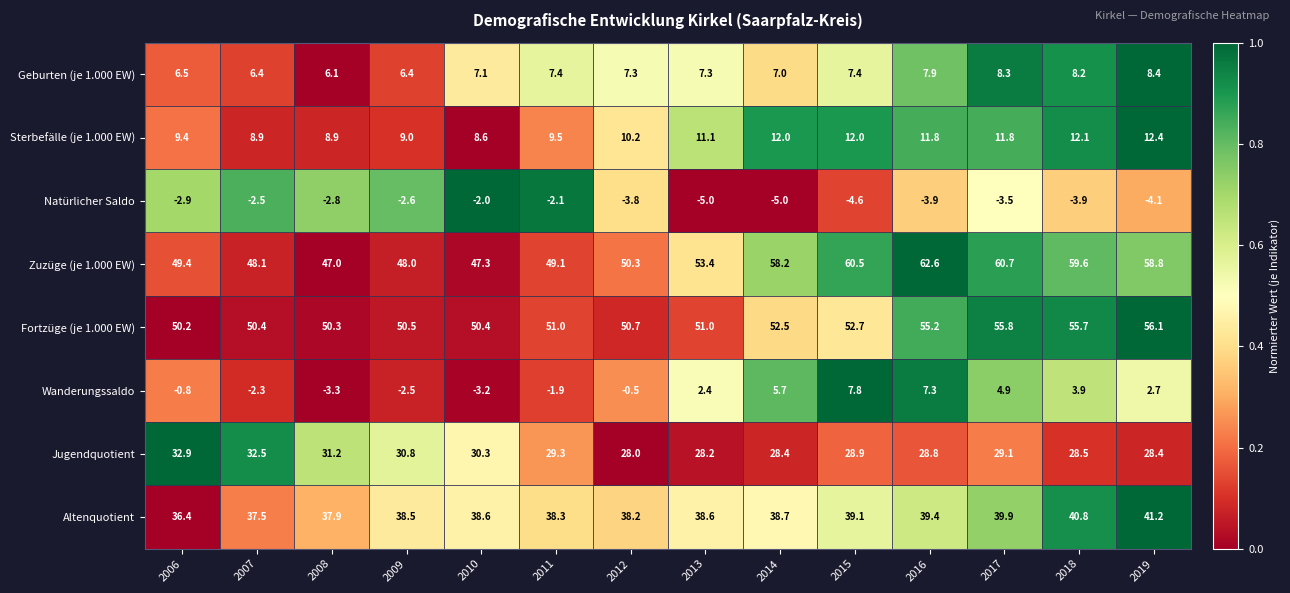

At which label is Sterbefälle (je 1.000 EW) closest to 10?

2012